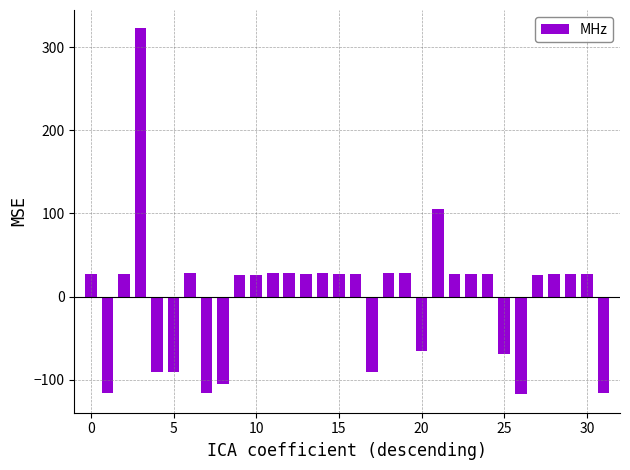

What is the difference between the maximum and second lowest values?

438.0